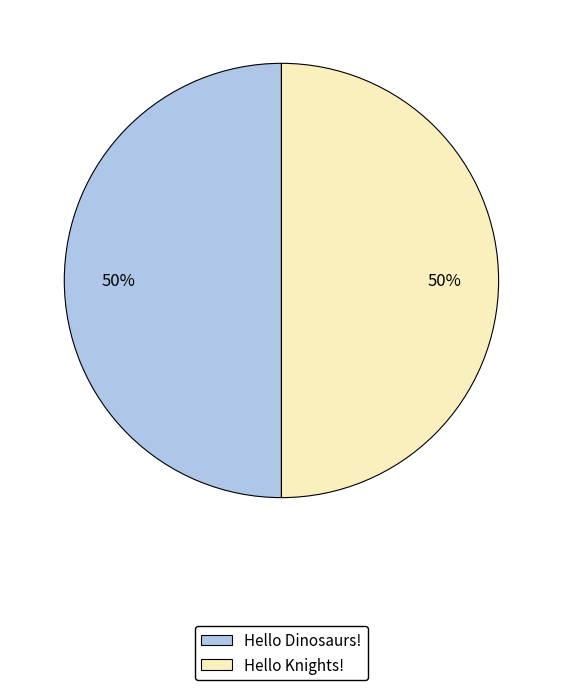

Is it true that Hello Dinosaurs! is 64% of the pie?

False